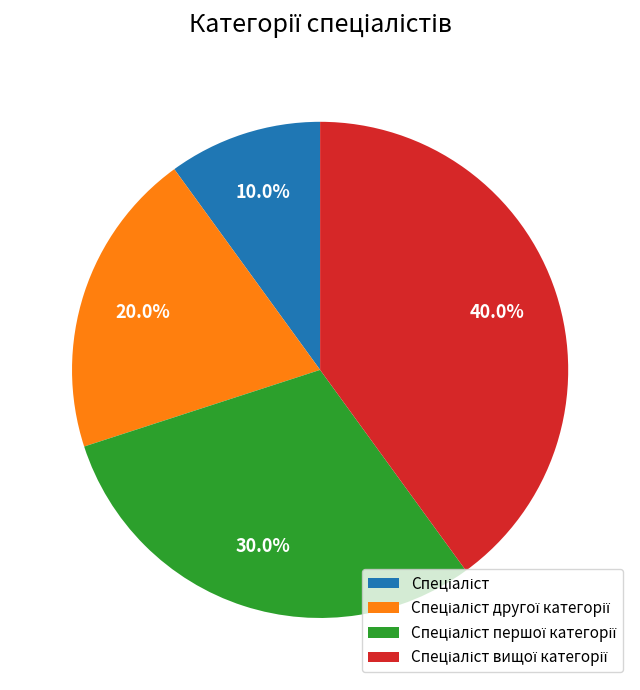

Is there any slice that represents more than half of the pie?

No